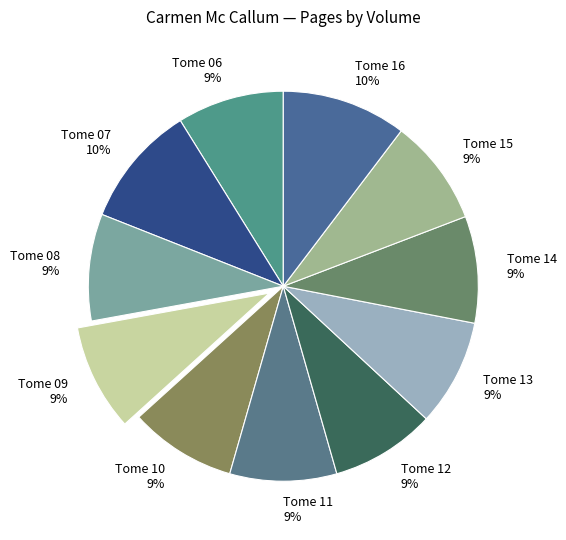

Does Tome 06 account for over 50% of the chart?

No